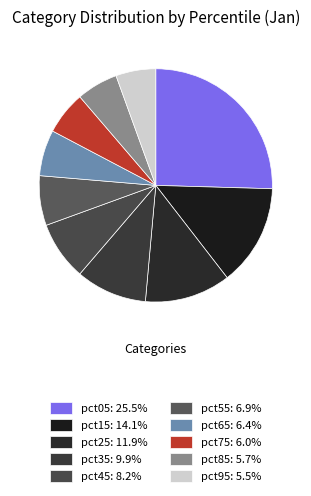

Does pct15 account for over 50% of the chart?

No